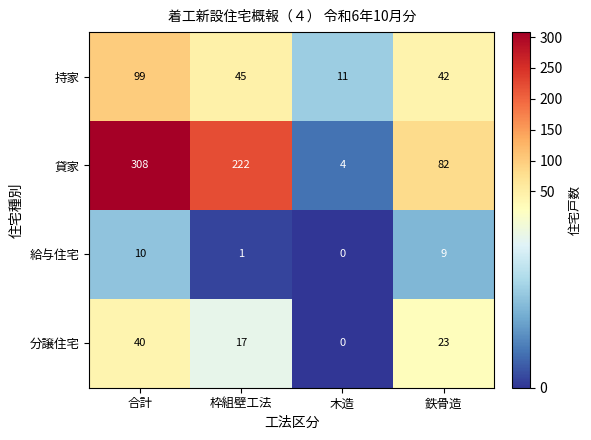

Is the value of 給与住宅 at 木造 greater than the value of 分譲住宅 at 枠組壁工法?

No